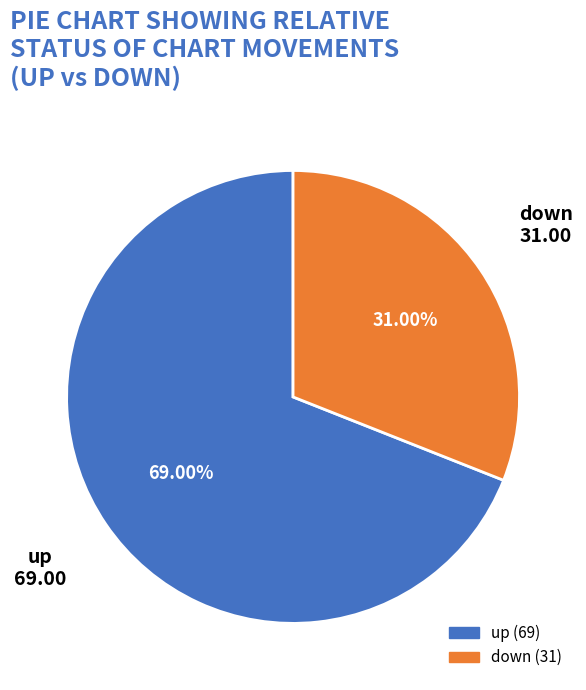

To the nearest percent, what portion does down represent?

31%